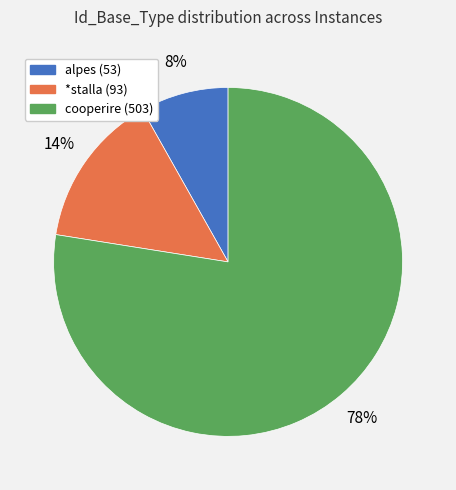

Approximately how many times larger is the value at *stalla (93) compared to alpes (53)?

1.8